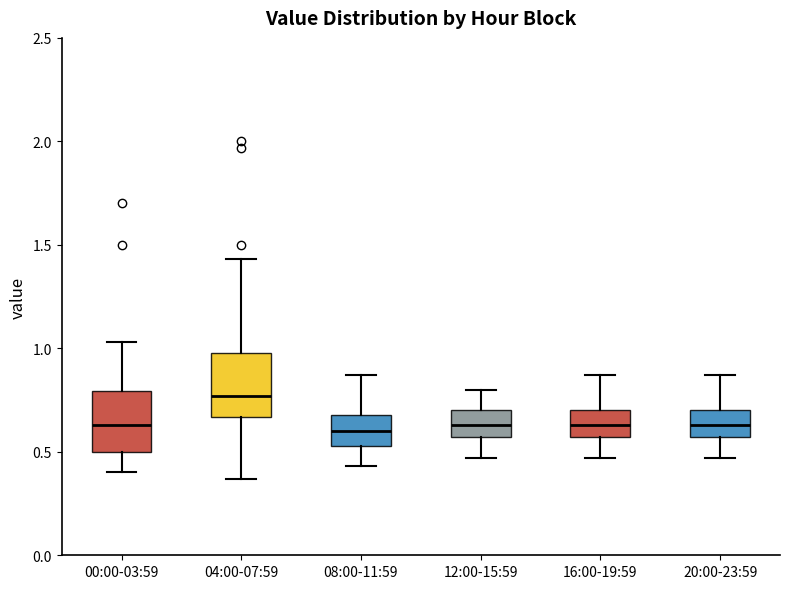

Reading left to right, read every box against the y-axis: the position of its median line, the range the box covers, and the ends of its whiskers. The values are not printed on the chart, so give them approximately, as read against the axis.

00:00-03:59: median 0.65, box 0.50 to 0.80, whiskers 0.40 to 1.05
04:00-07:59: median 0.75, box 0.65 to 1.00, whiskers 0.35 to 1.45
08:00-11:59: median 0.60, box 0.55 to 0.70, whiskers 0.45 to 0.85
12:00-15:59: median 0.65, box 0.55 to 0.70, whiskers 0.45 to 0.80
16:00-19:59: median 0.65, box 0.55 to 0.70, whiskers 0.45 to 0.85
20:00-23:59: median 0.65, box 0.55 to 0.70, whiskers 0.45 to 0.85